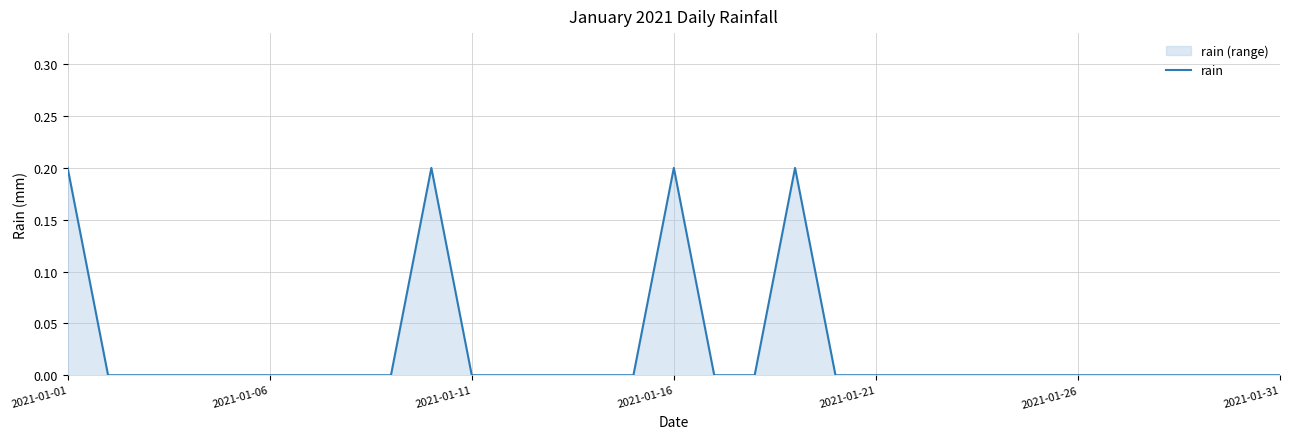

How many positive values are there?

4